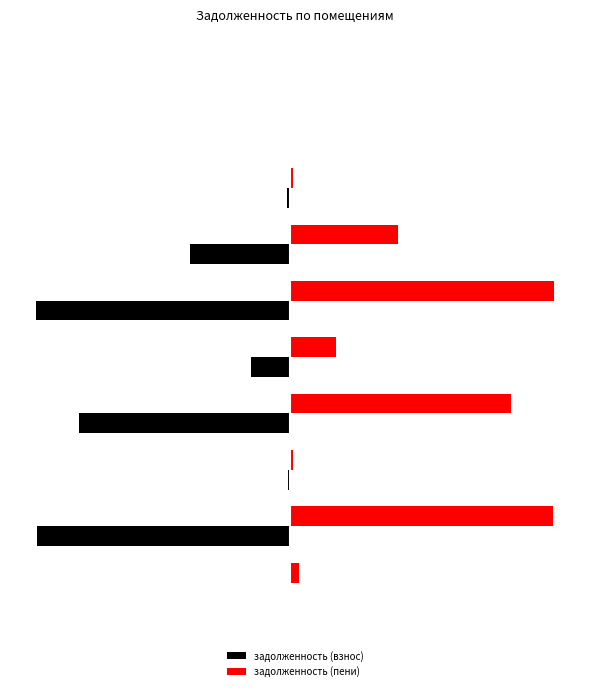

What are all the series names shown in the legend?

задолженность (взнос), задолженность (пени)